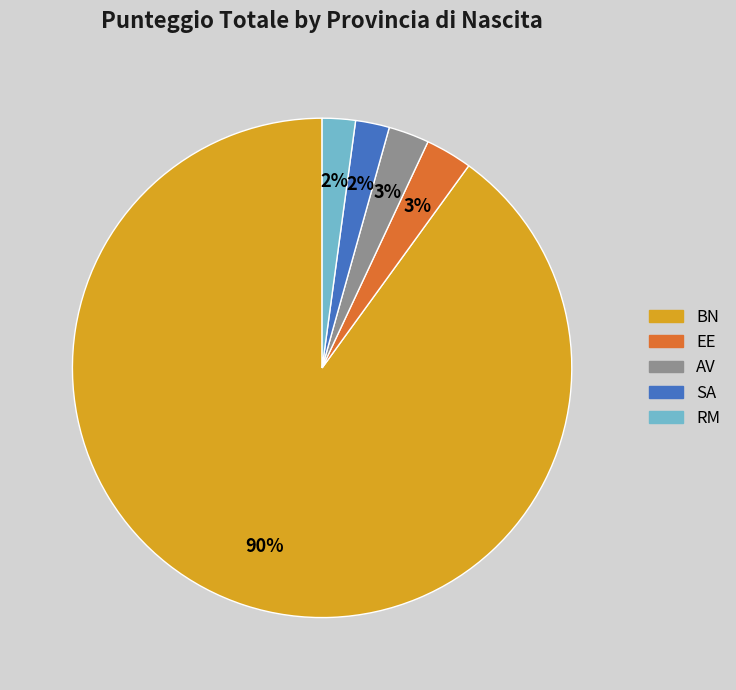

Do SA and AV together represent more than half of the pie?

No